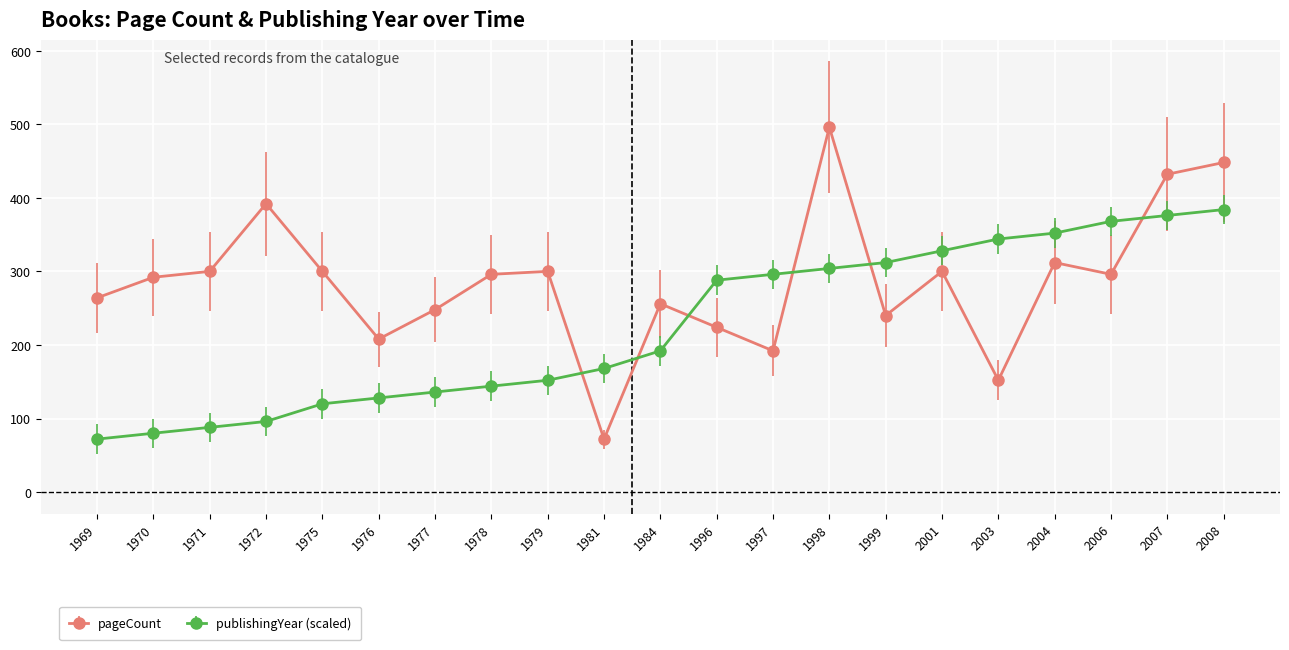

What is the difference between the maximum and minimum values in the pageCount series?

424